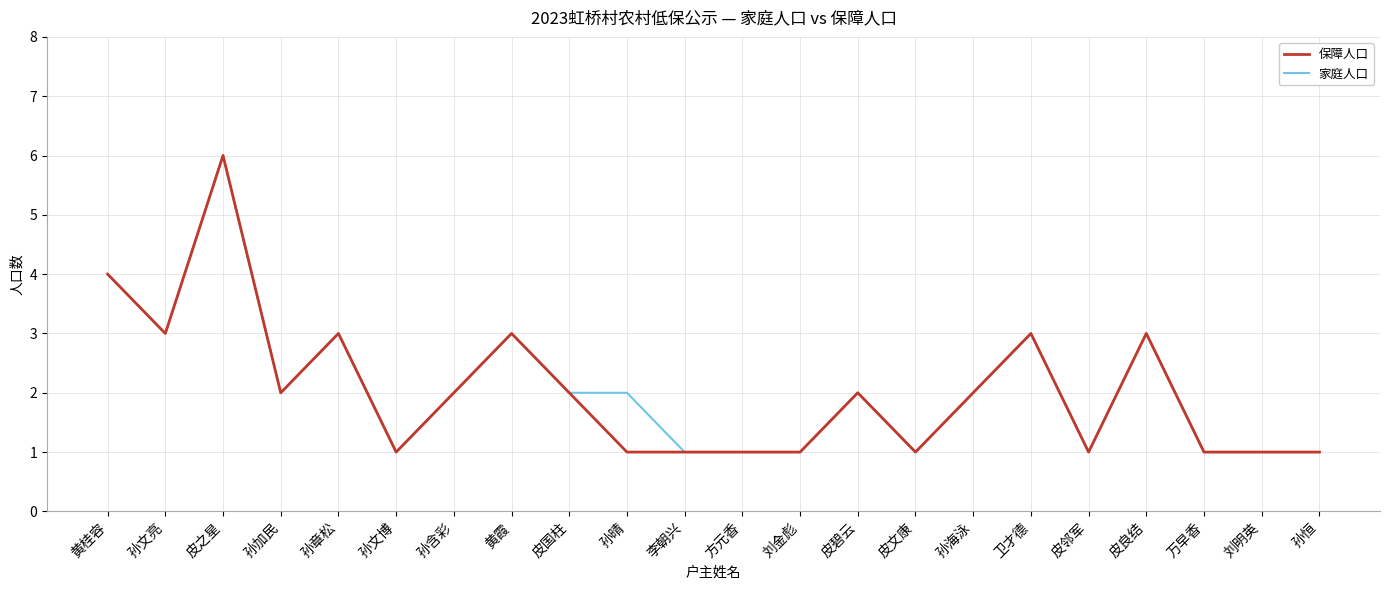

What is the total value across all series at 皮良结?

6